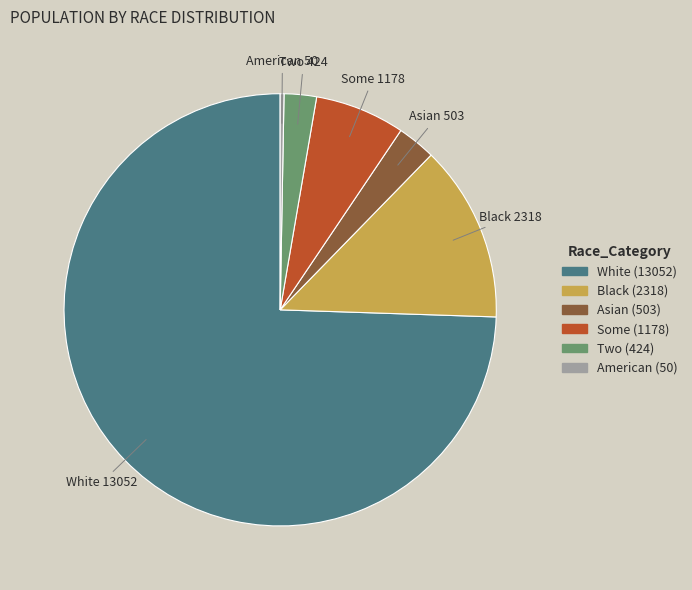

Is there a majority slice in this chart?

Yes